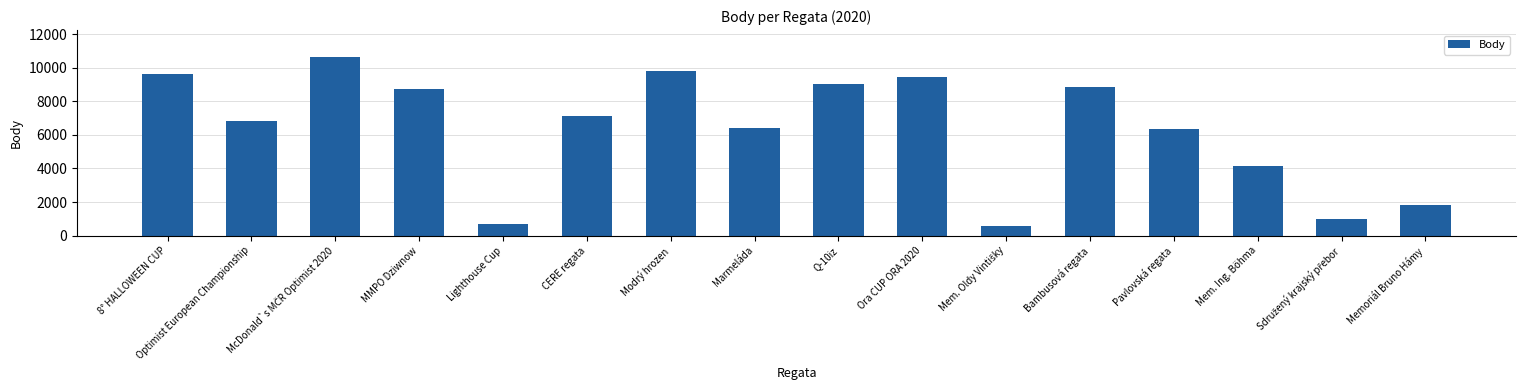

What value does the data have at Marmeláda, to the nearest 10?

6400